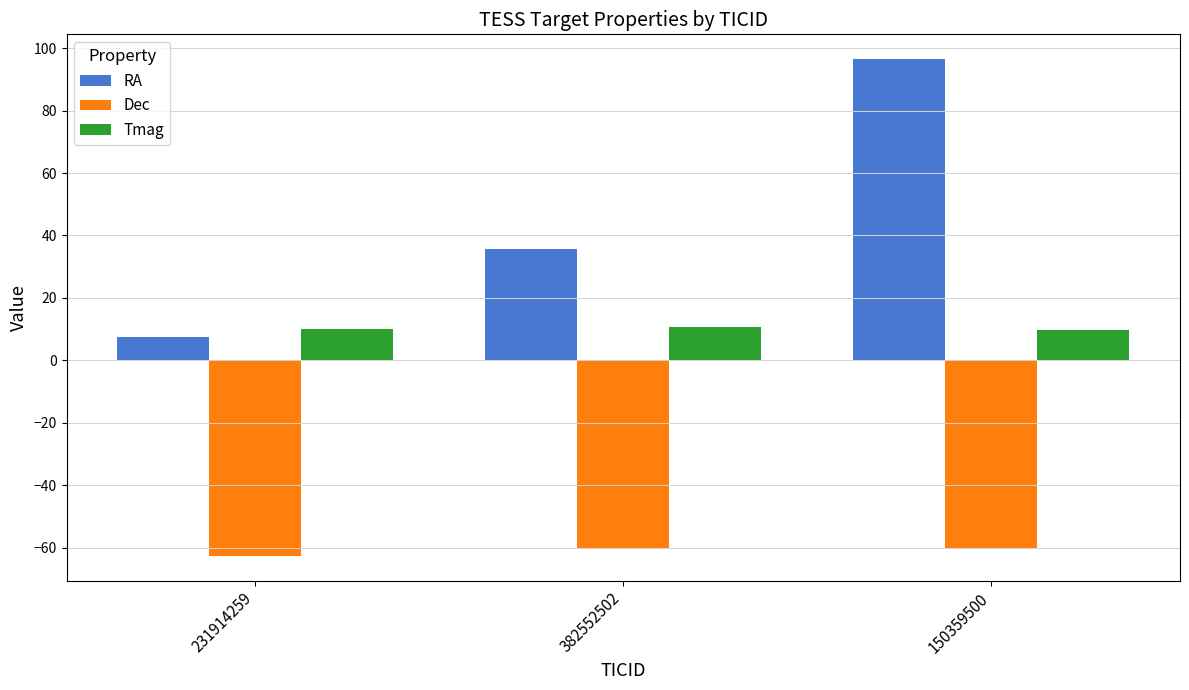

What is the maximum value for Dec?

-60.1